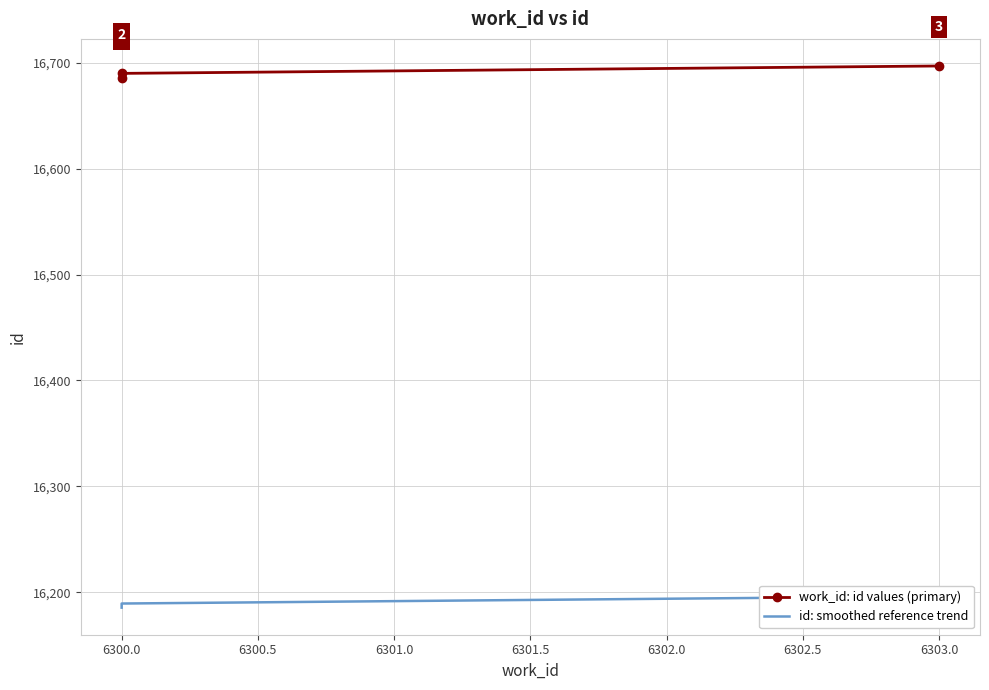

Count the work_id: id values (primary) values in the range 16686 to 16697.

3